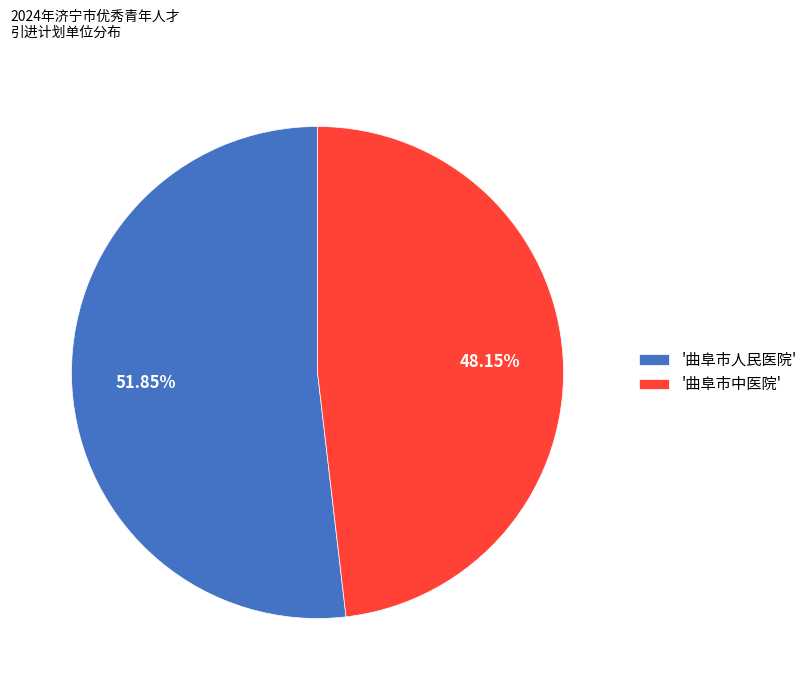

Do '曲阜市中医院' and '曲阜市人民医院' together represent more than half of the pie?

Yes